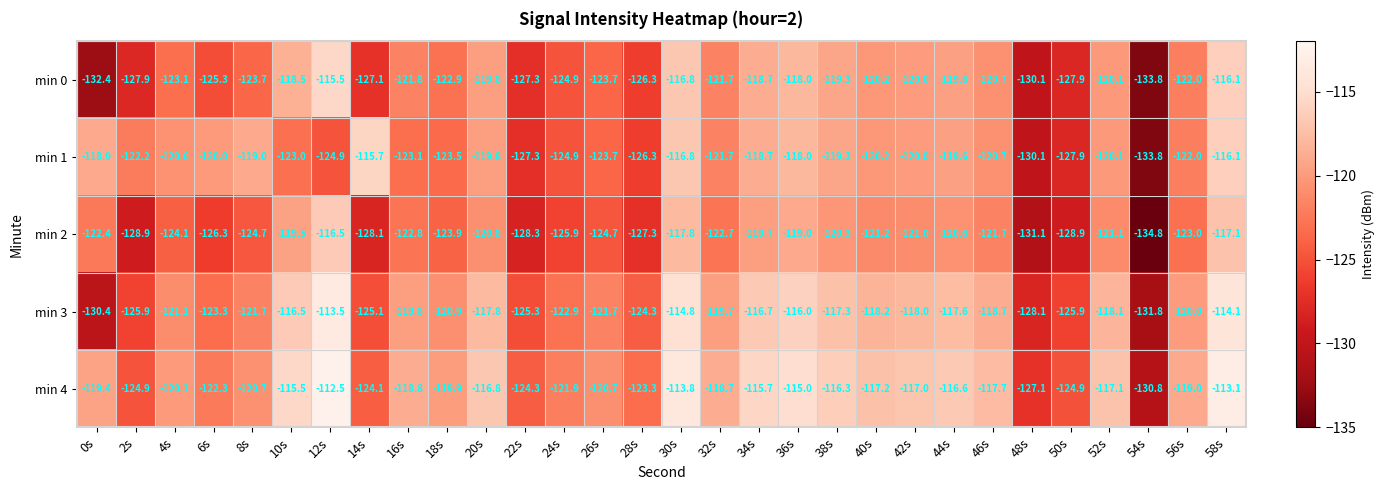

Rank the series by their average value, from lowest to highest.

min 2, min 0, min 1, min 3, min 4